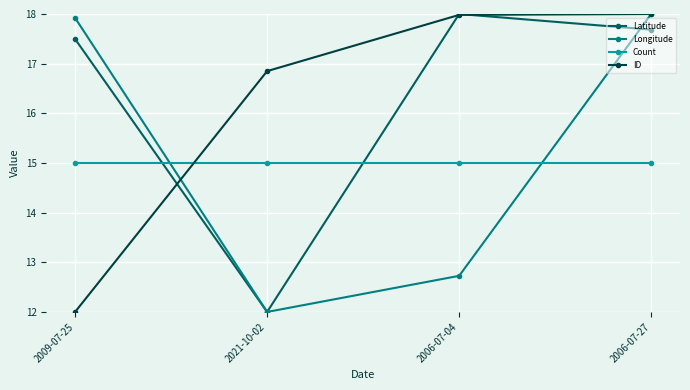

What is the greatest value displayed?

18.0